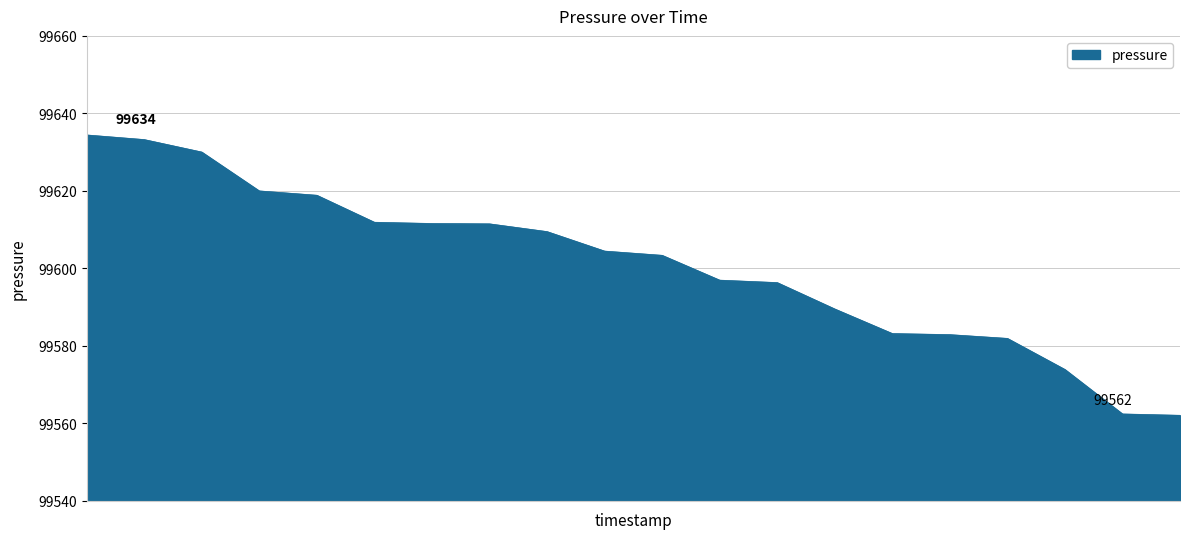

What is the smallest value displayed?

99562.1